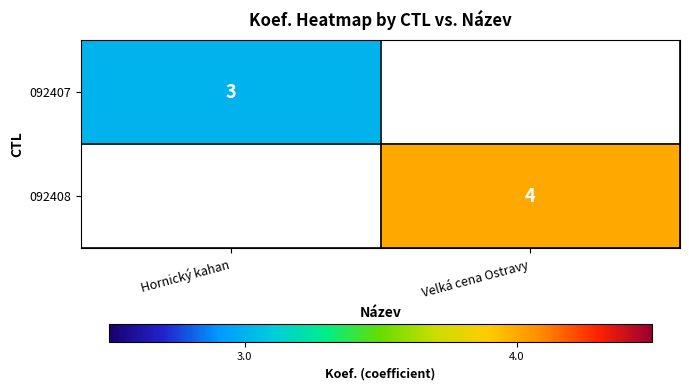

Is it true that 092407 equals 3 at Hornický kahan?

True